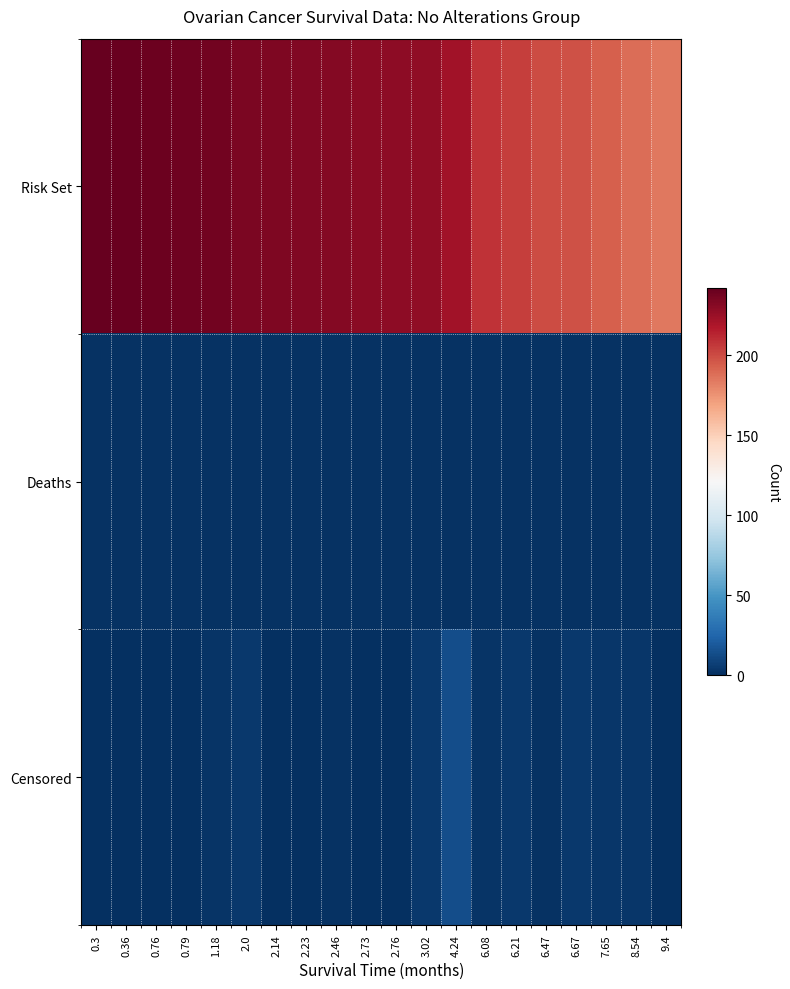

Reading left to right, what are all the values shown in this chart?

Risk Set: 0.3=242	0.36=241	0.76=240	0.79=239	1.18=238	2.0=235	2.14=234	2.23=233	2.46=232	2.73=230	2.76=229	3.02=228	4.24=223	6.08=208	6.21=205	6.47=200	6.67=198	7.65=193	8.54=189	9.4=185
Deaths: 0.3=1	0.36=1	0.76=1	0.79=1	1.18=1	2.0=1	2.14=1	2.23=1	2.46=1	2.73=1	2.76=1	3.02=1	4.24=1	6.08=1	6.21=1	6.47=1	6.67=1	7.65=1	8.54=1	9.4=1
Censored: 0.3=0	0.36=0	0.76=0	0.79=0	1.18=2	2.0=4	2.14=0	2.23=0	2.46=1	2.73=0	2.76=0	3.02=4	4.24=14	6.08=2	6.21=4	6.47=1	6.67=4	7.65=3	8.54=3	9.4=0